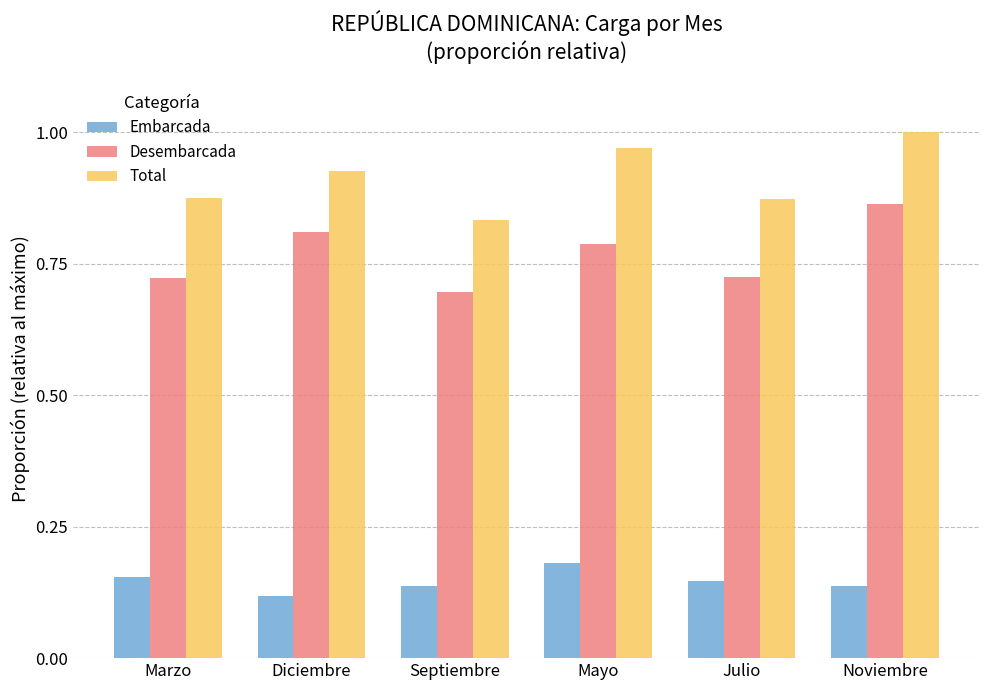

Which series has the largest total across all categories?

Total